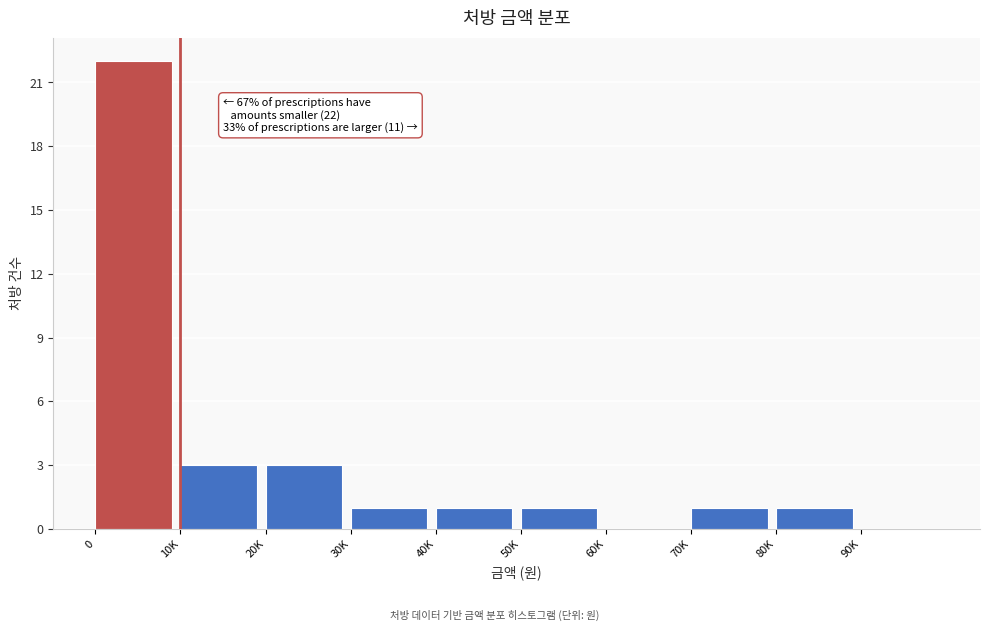

The value at 50K is 2. True or false?

False